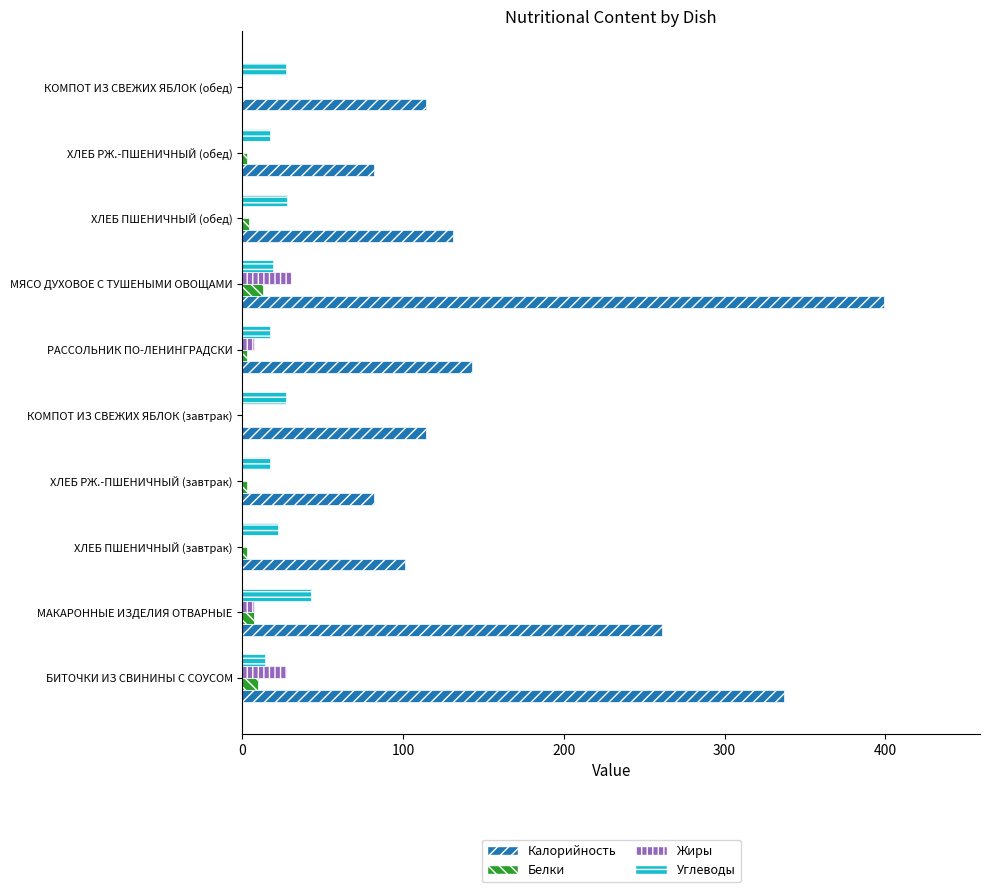

At which category is the sum across all series the highest?

МЯСО ДУХОВОЕ С ТУШЕНЫМИ ОВОЩАМИ